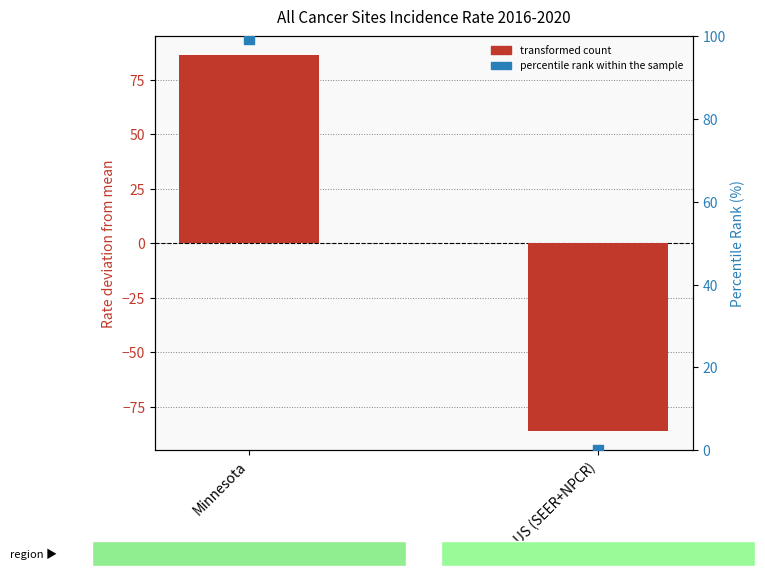

Which series contains the highest Y value?

percentile rank within the sample